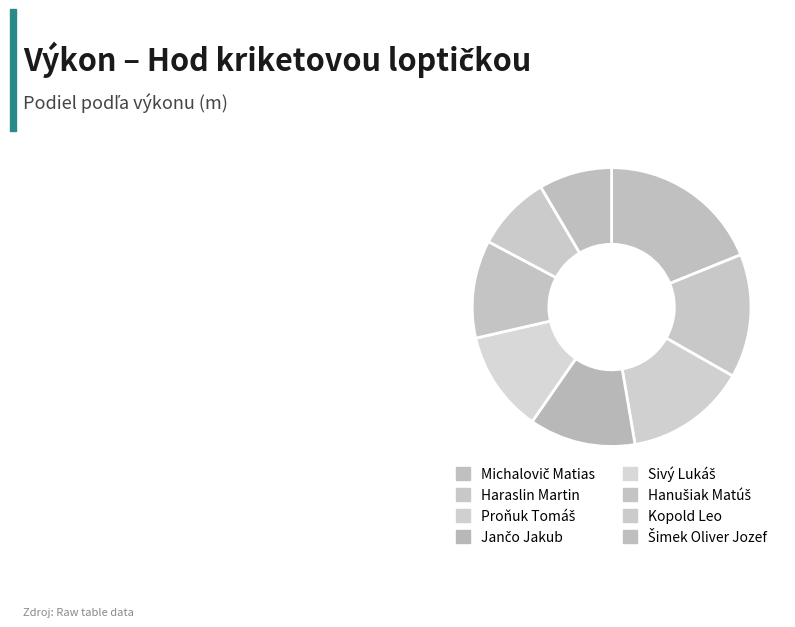

Count the number of slices in the pie.

8